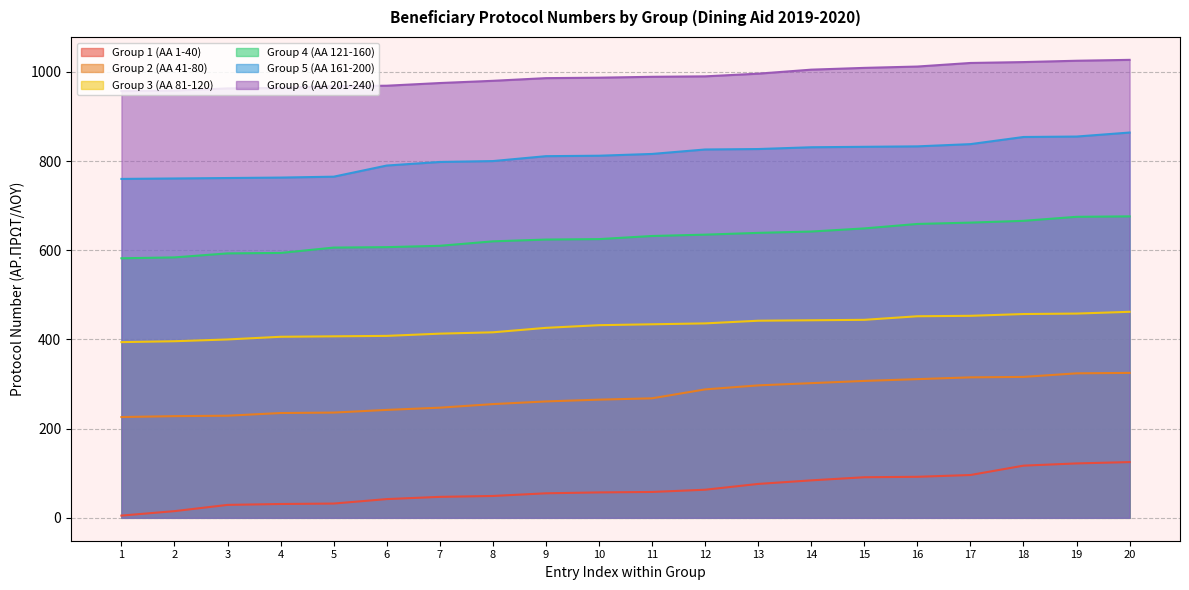

True or false: Group 1 (AA 1-40) has a value of 42 at 6.

True